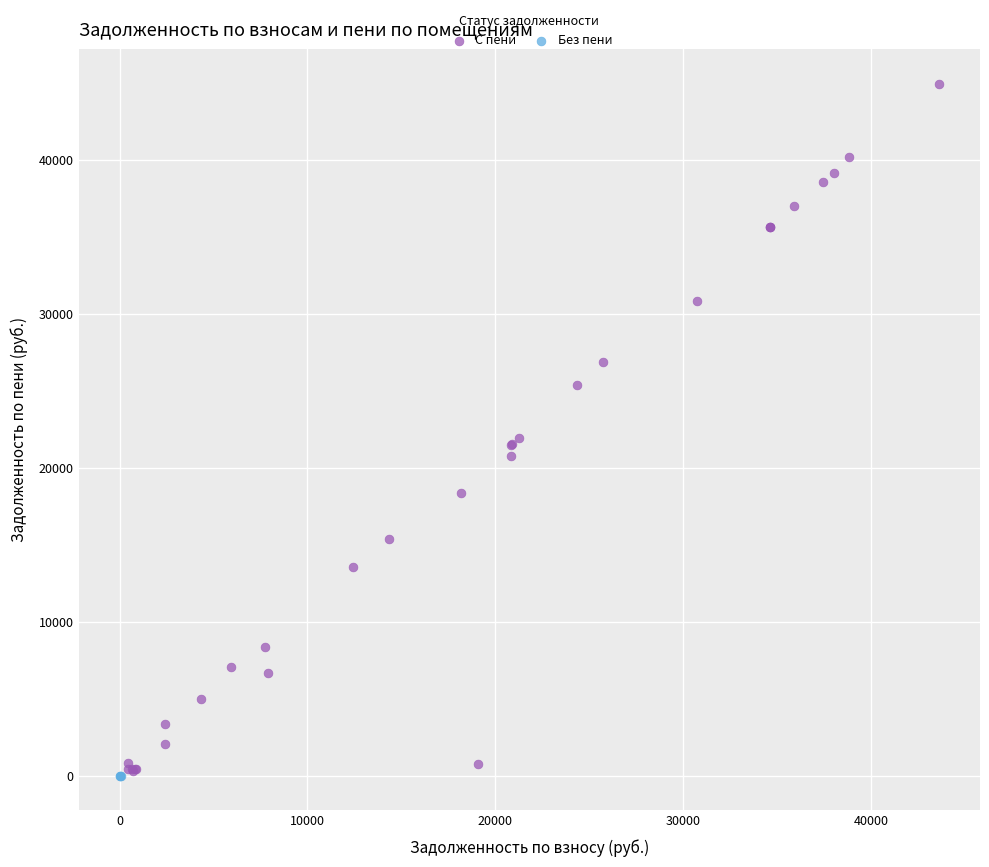

Which series reaches the maximum Y coordinate?

С пени